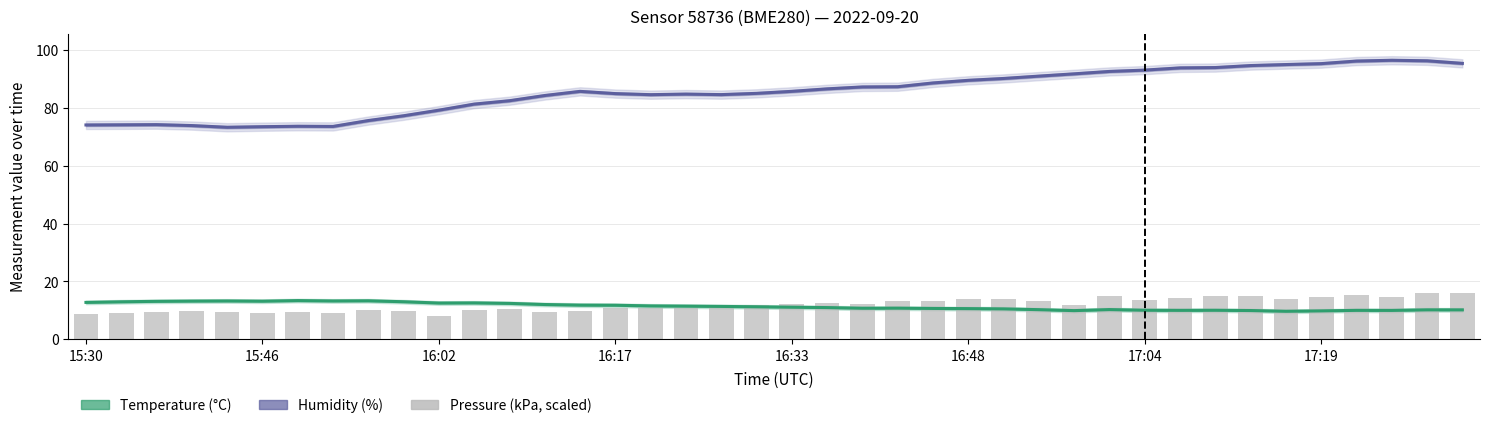

Which series has the largest total across all categories?

Humidity (%)